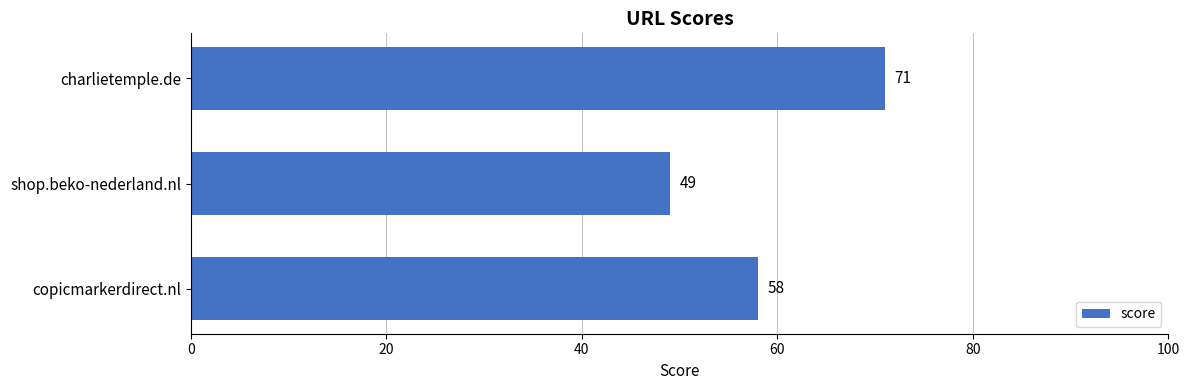

List the labels in order of value, smallest first.

shop.beko-nederland.nl, copicmarkerdirect.nl, charlietemple.de